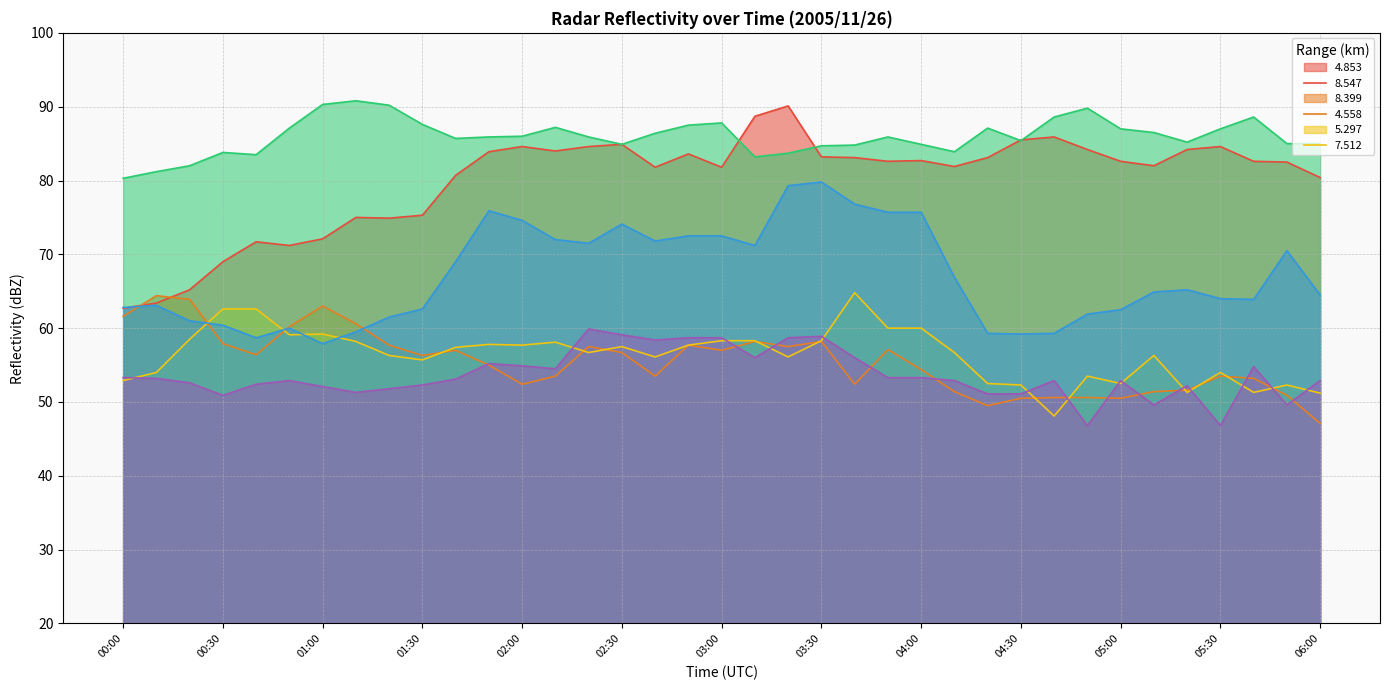

Is it true that   4.853 equals 83.2 at 03:30?

True